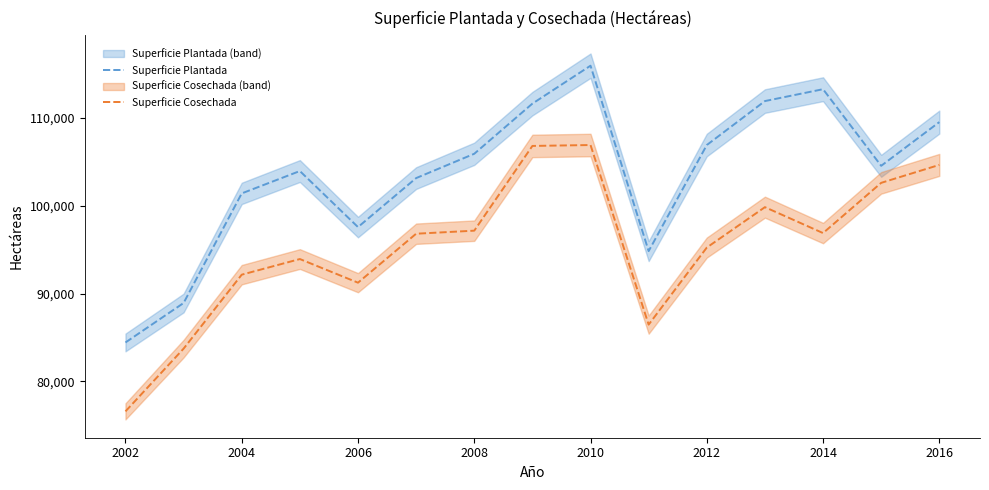

What is the maximum value shown in the chart?

115972.0